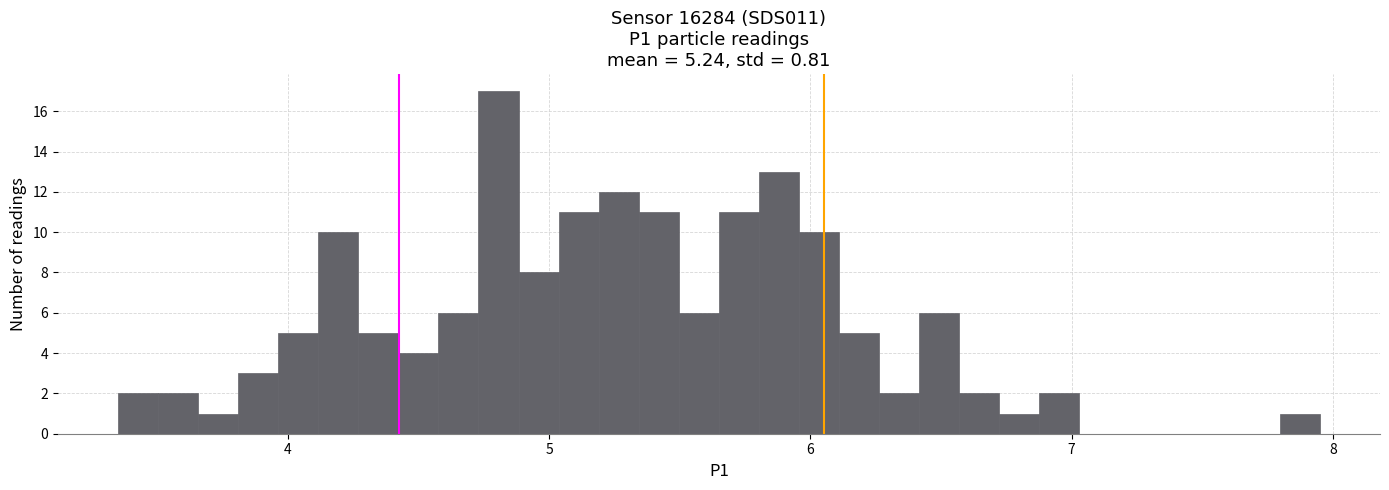

Around what value on the x-axis is the tallest bar? Give the approximate position of its centre, as read against the axis.

4.8